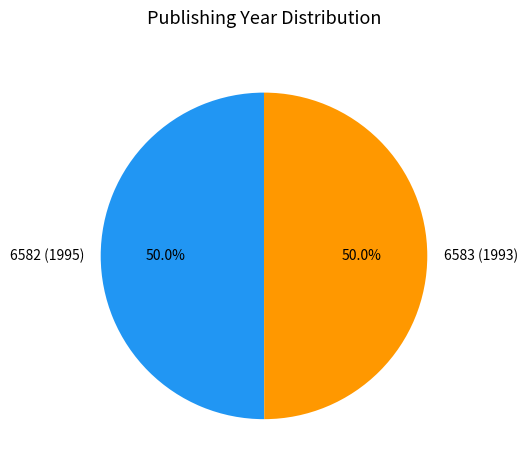

What is the ratio of the value at 6582 (1995) to the value at 6583 (1993)?

1.0